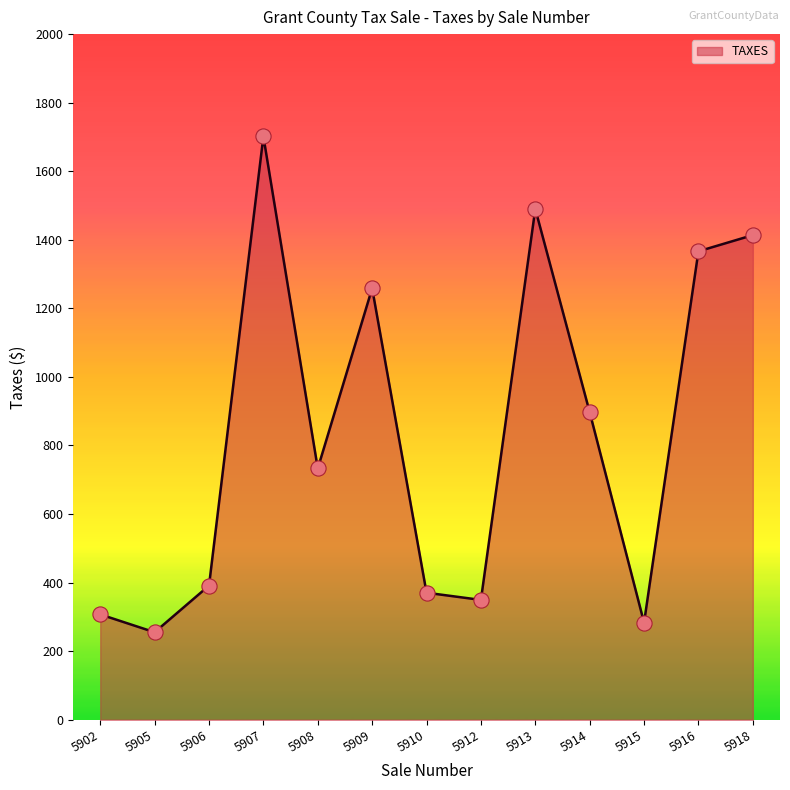

What is the change in value from 5910 to 5916?

+995.9